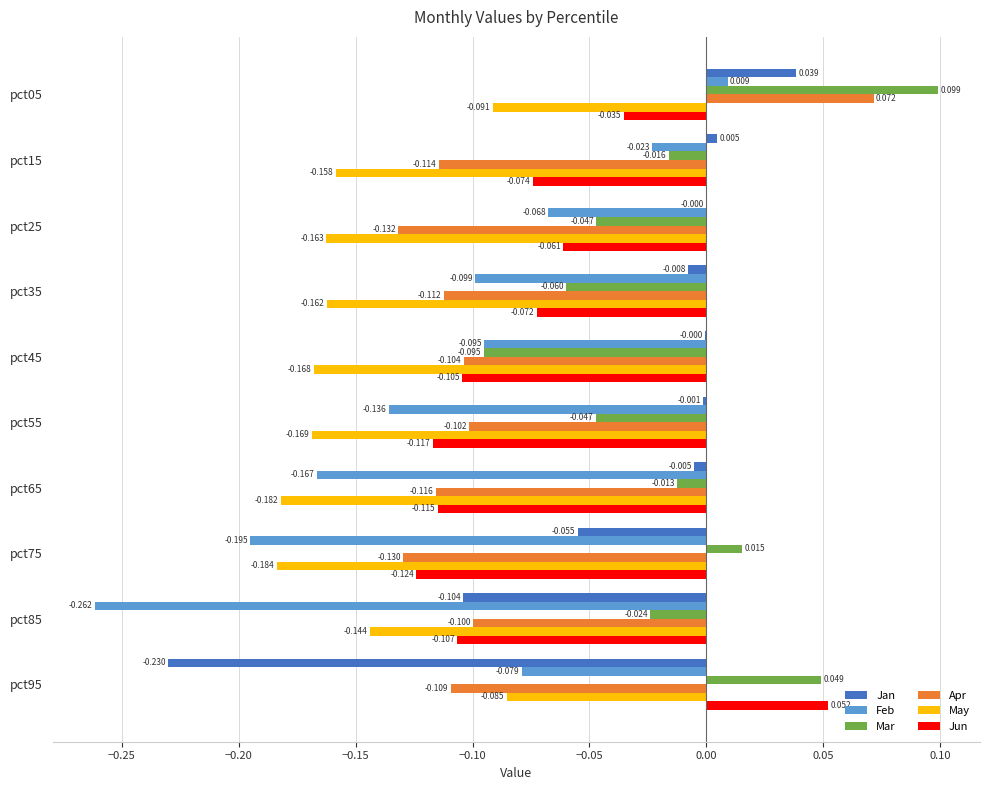

What is the highest value of the May series?

-0.1